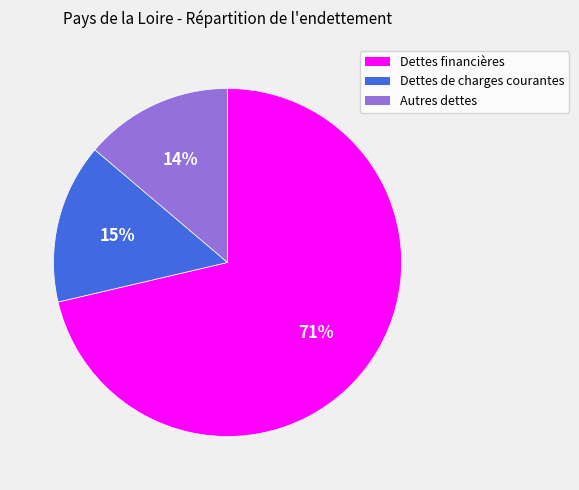

Does Dettes financières account for over 50% of the chart?

Yes